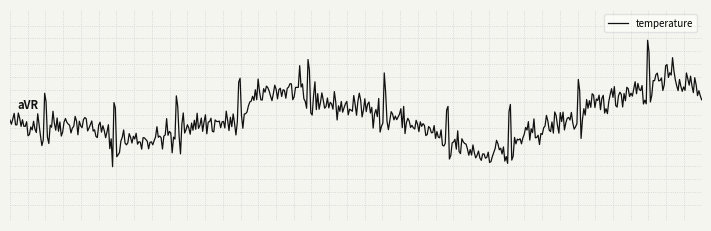

Does the chart display data point markers on the line(s)?

No